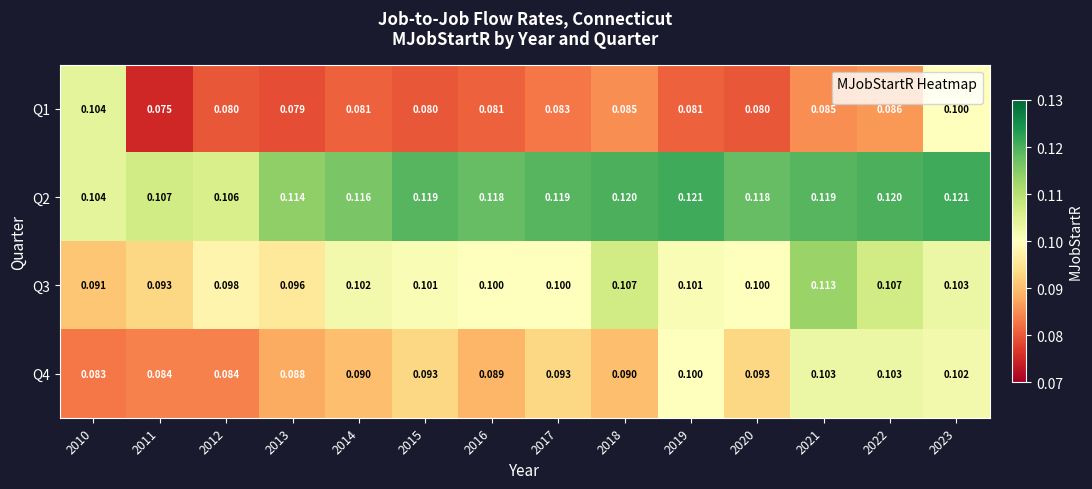

Is the value of Q2 at 2023 greater than the value of Q3 at 2012?

Yes